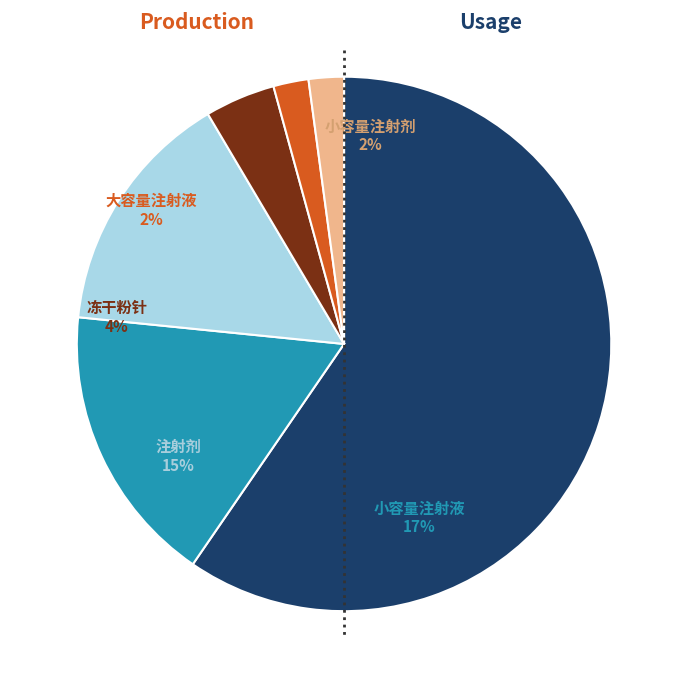

Does any single category account for the majority?

Yes